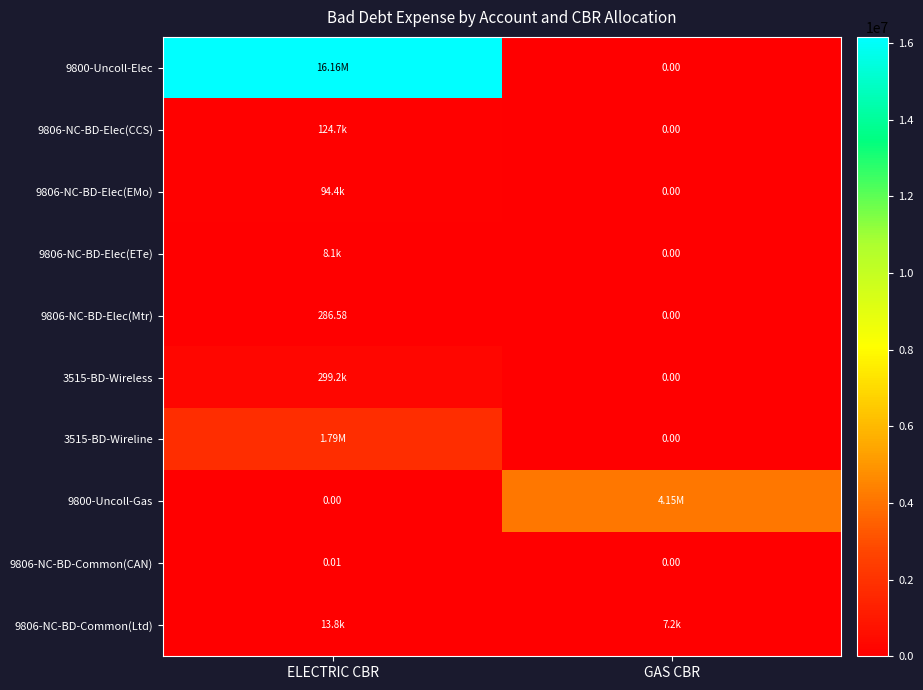

What is the spread (max minus min) of values at ELECTRIC CBR?

16161840.0